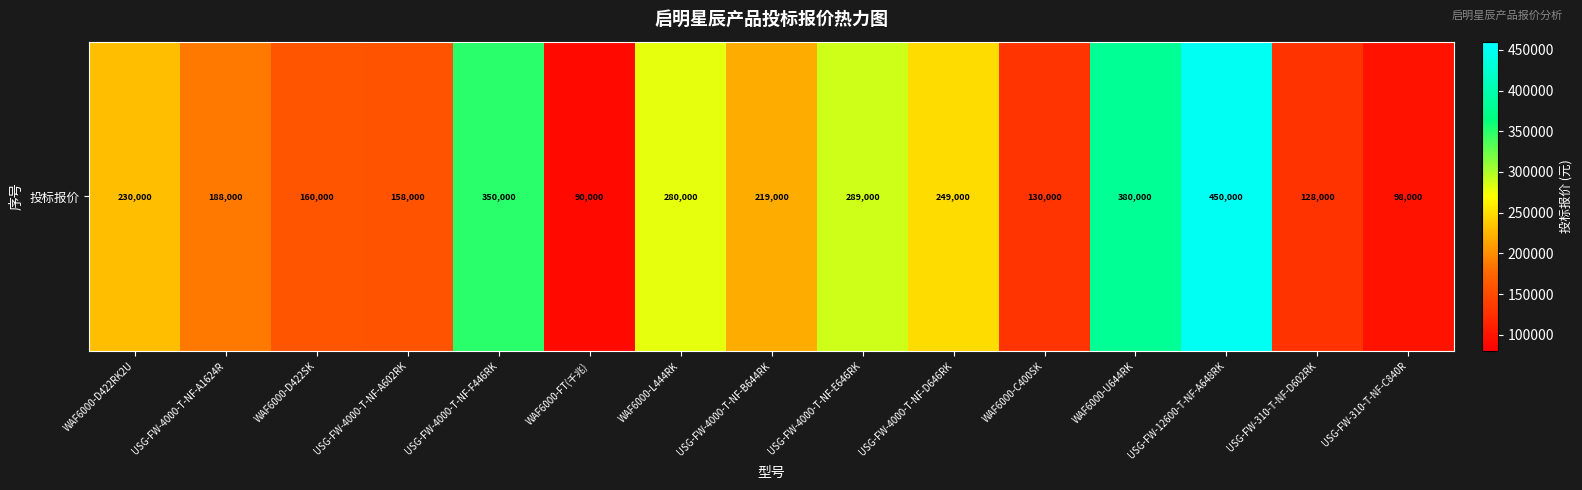

List the labels in order of value, smallest first.

WAF6000-FT(千兆), USG-FW-310-T-NF-C840R, USG-FW-310-T-NF-D602RK, WAF6000-C400SK, USG-FW-4000-T-NF-A602RK, WAF6000-D422SK, USG-FW-4000-T-NF-A1624R, USG-FW-4000-T-NF-B644RK, WAF6000-D422RK2U, USG-FW-4000-T-NF-D646RK, WAF6000-L444RK, USG-FW-4000-T-NF-E646RK, USG-FW-4000-T-NF-F446RK, WAF6000-U644RK, USG-FW-12600-T-NF-A648RK